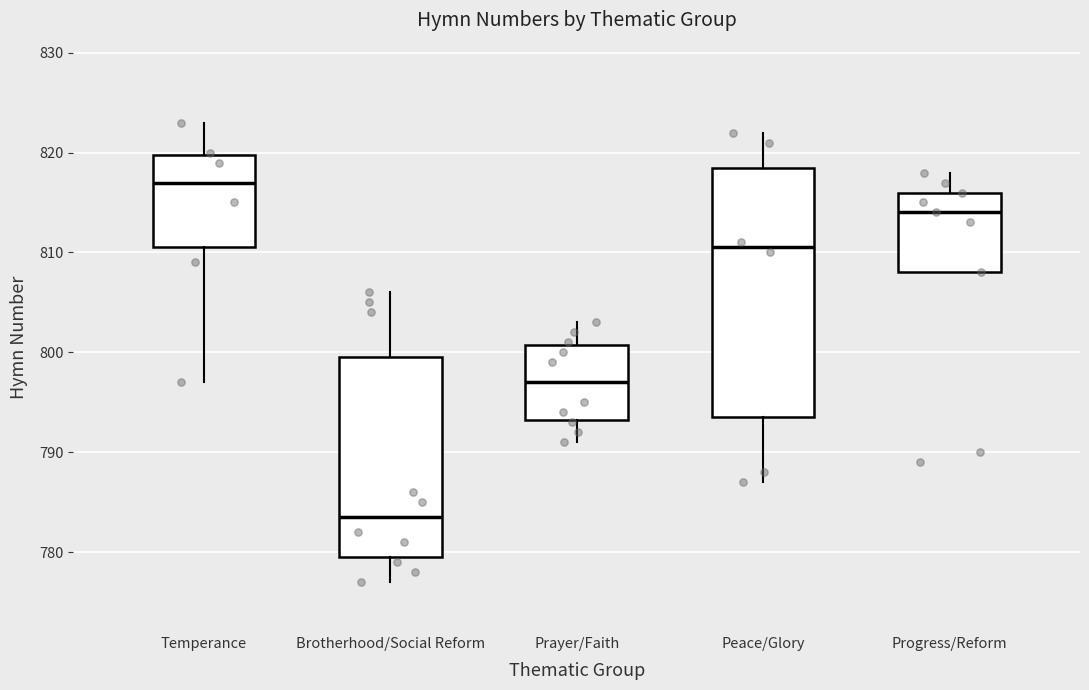

Which box is the tallest, from its lower edge to its upper edge?

Peace/Glory